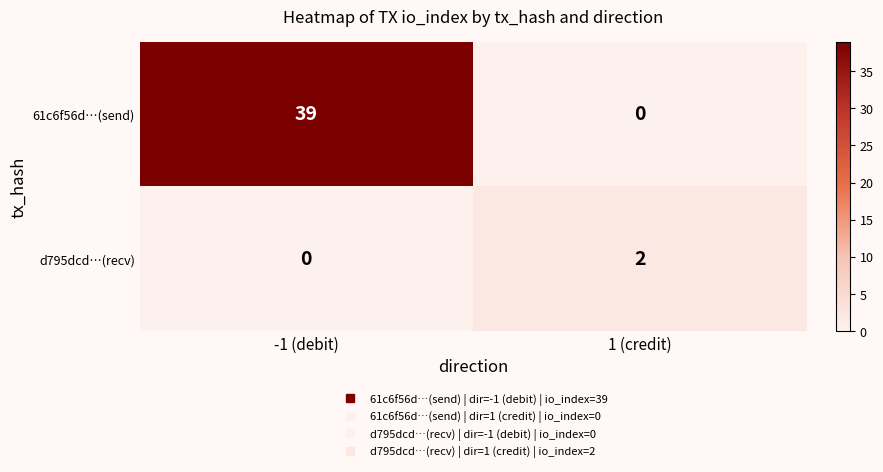

What is the difference between the 61c6f56d…(send) values at -1 (debit) and 1 (credit)?

39